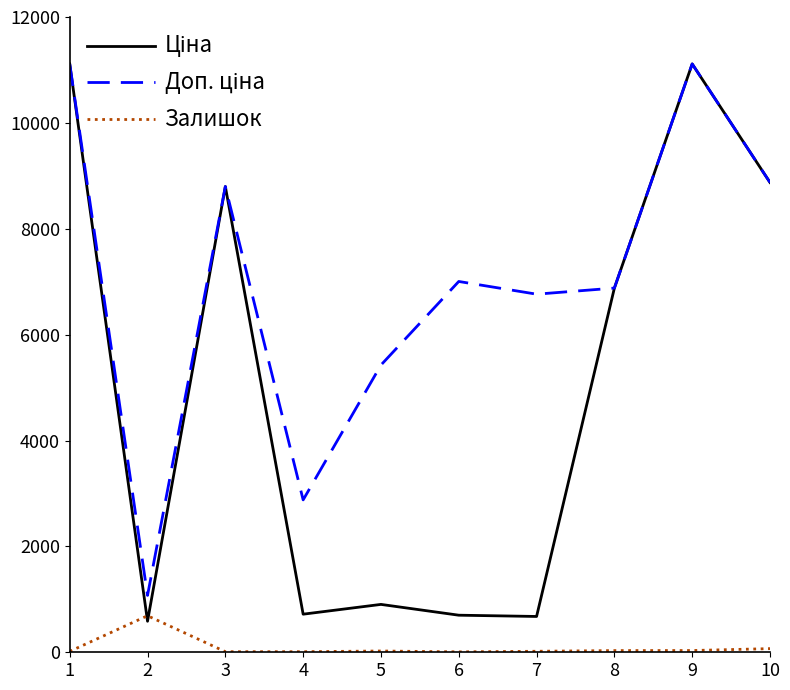

What is the maximum value shown in the chart?

11113.6